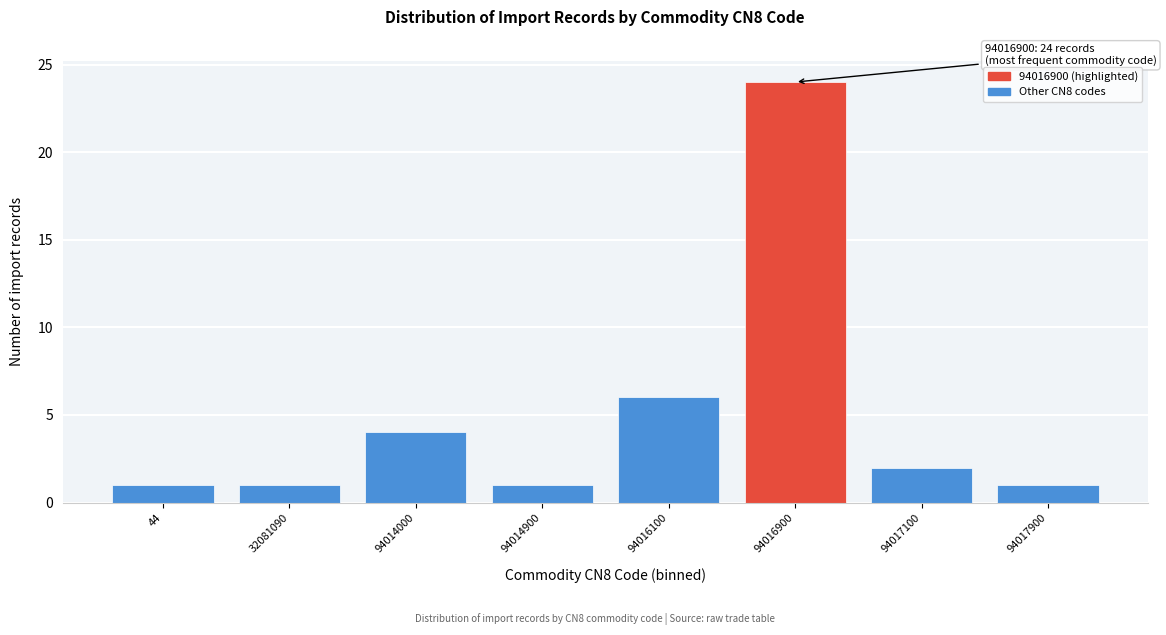

Reading right to left, extract all data points from this chart.

94017900=1	94017100=2	94016900=24	94016100=6	94014900=1	94014000=4	32081090=1	44=1